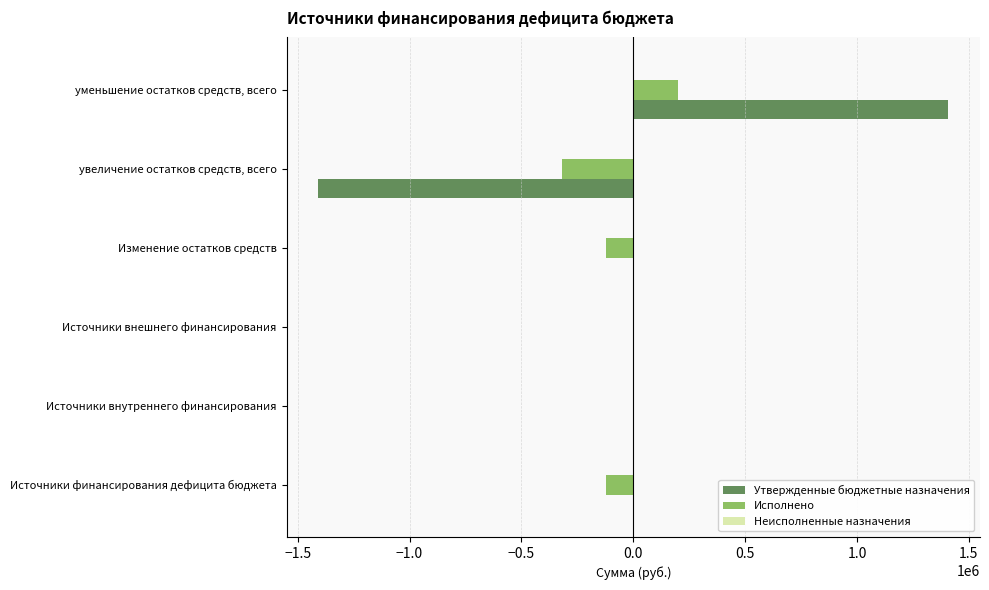

Count the number of data series in this chart.

2